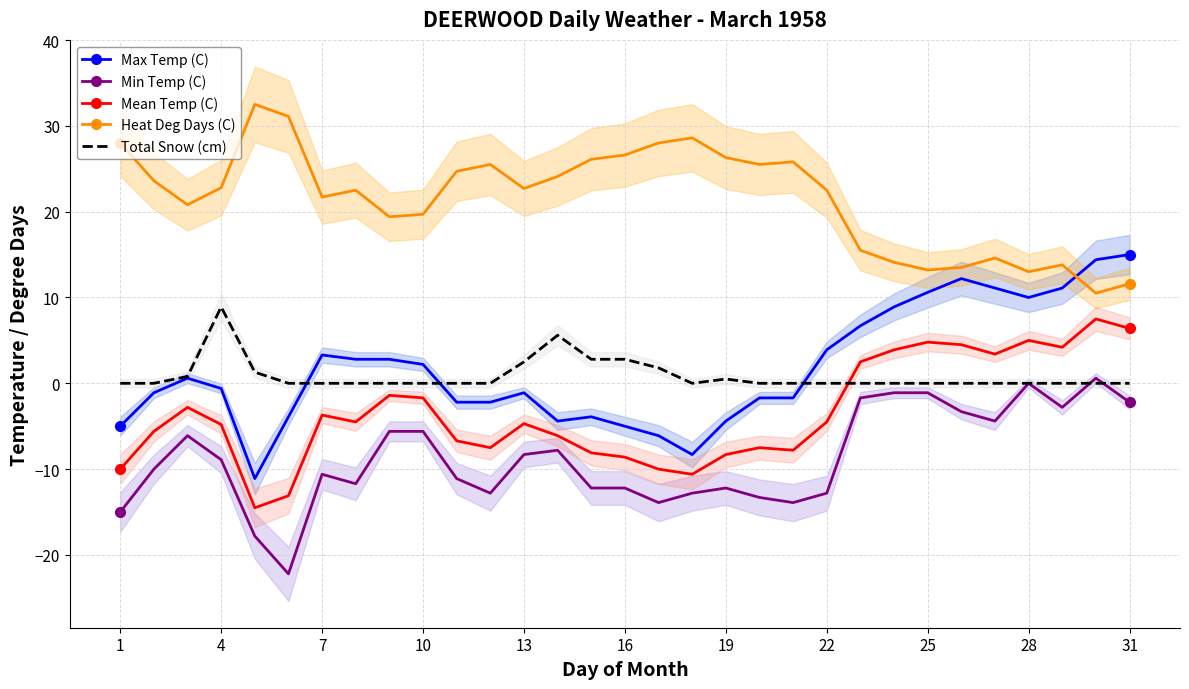

What is the sum of all Total Snow (cm) values?

27.0